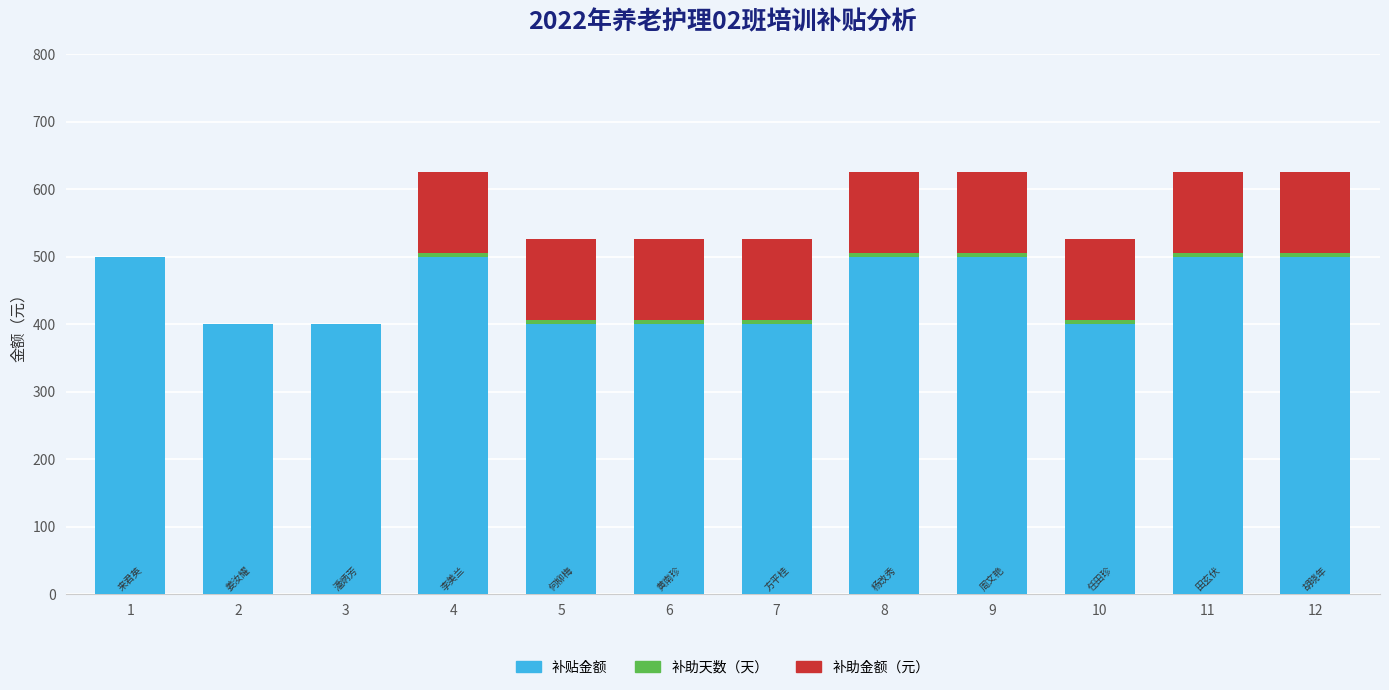

Are the bars horizontal?

No